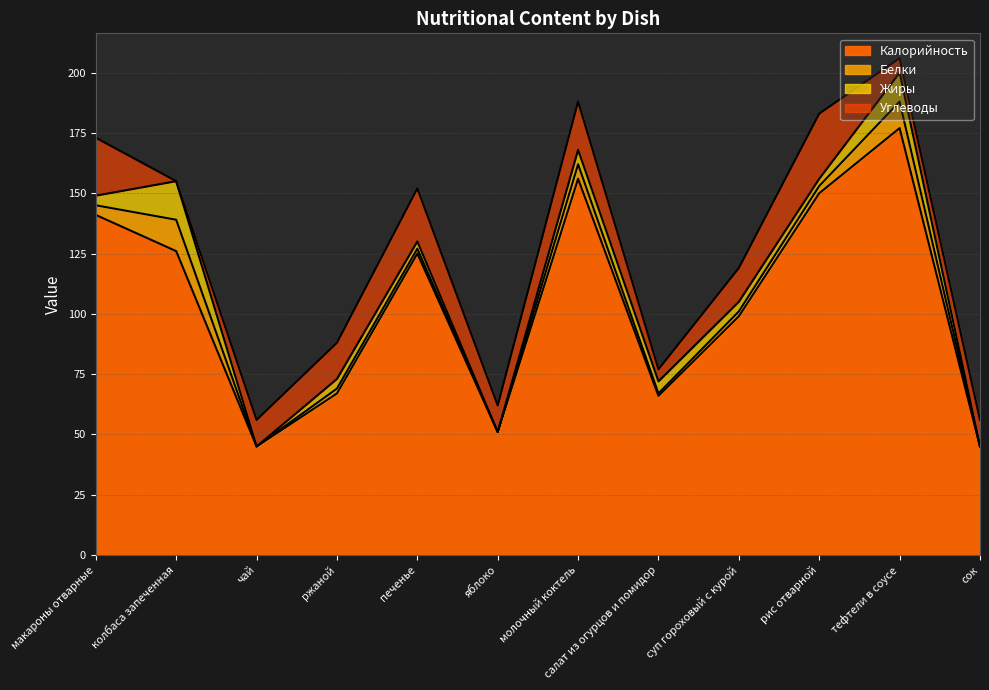

What is the approximate value of Белки at рис отварной?

3